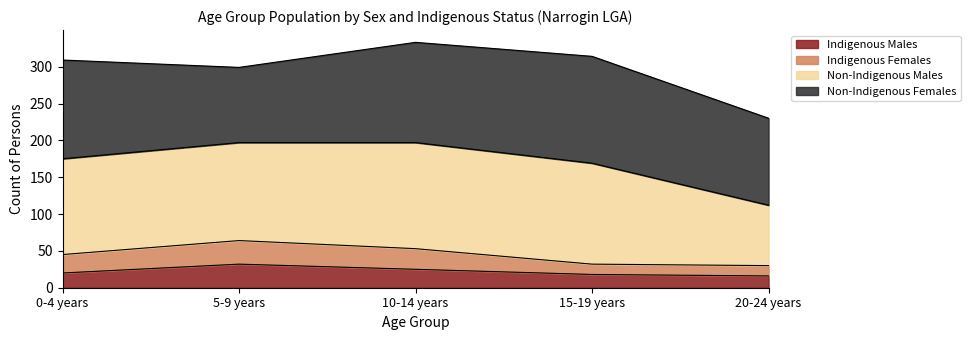

True or false: Non-Indigenous Males and Indigenous Females intersect in this chart.

False